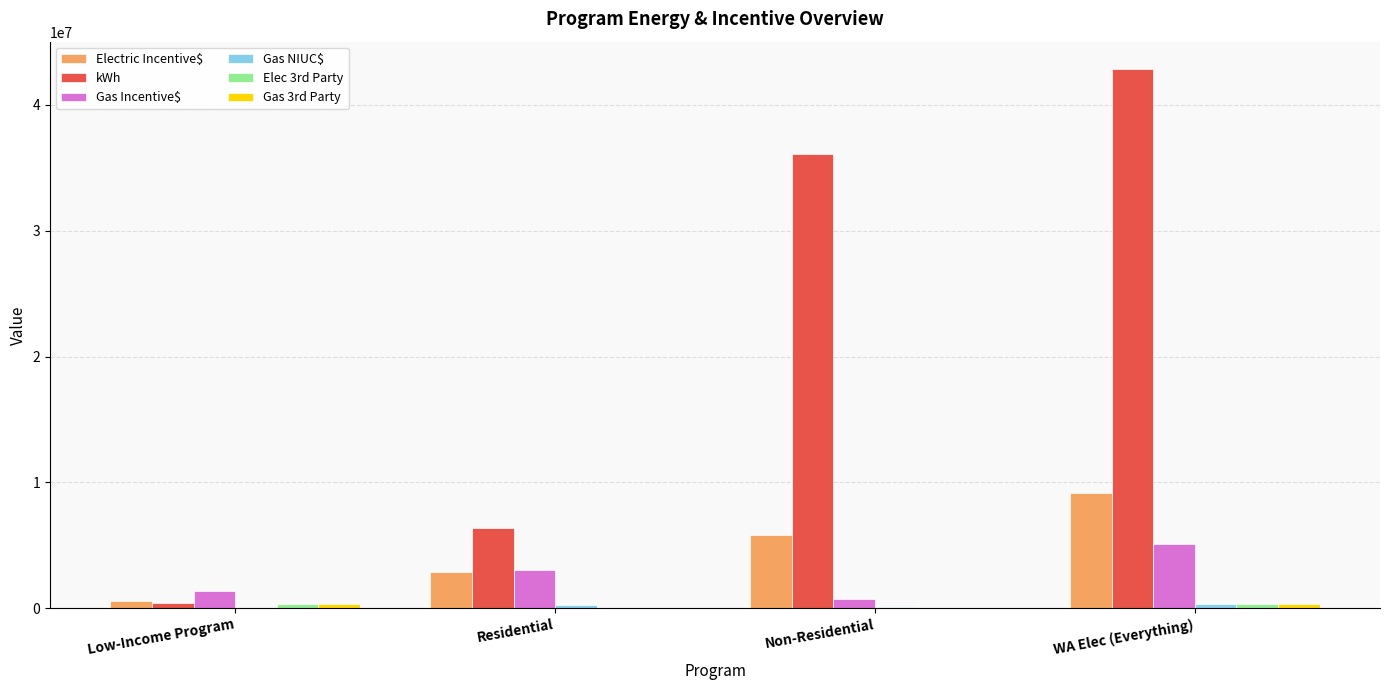

Between Non-Residential and WA Elec (Everything), which series saw the biggest shift?

kWh